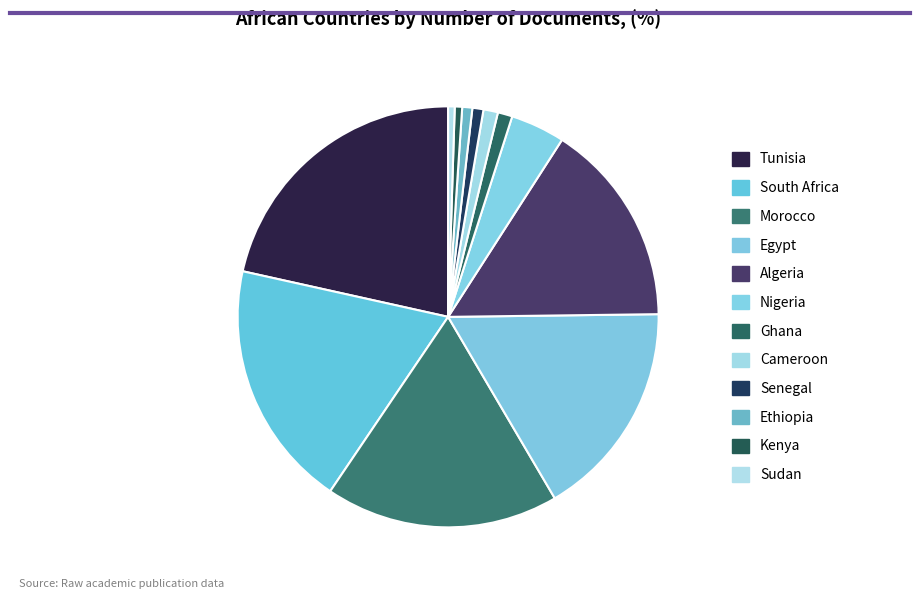

Does Kenya represent more than half of the total?

No